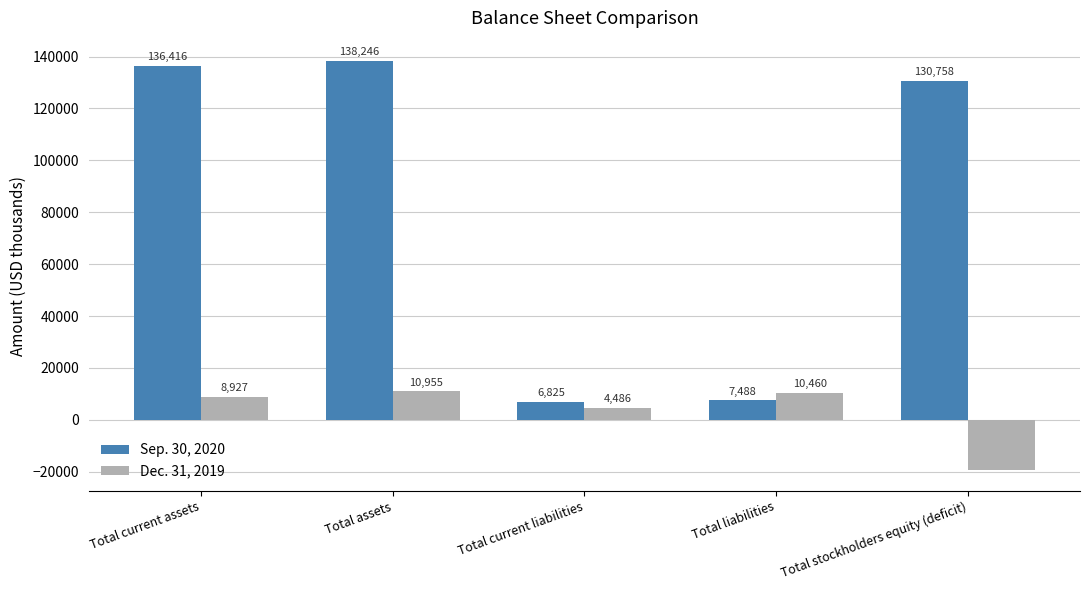

What is the difference between the Dec. 31, 2019 values at Total stockholders equity (deficit) and Total liabilities?

29906